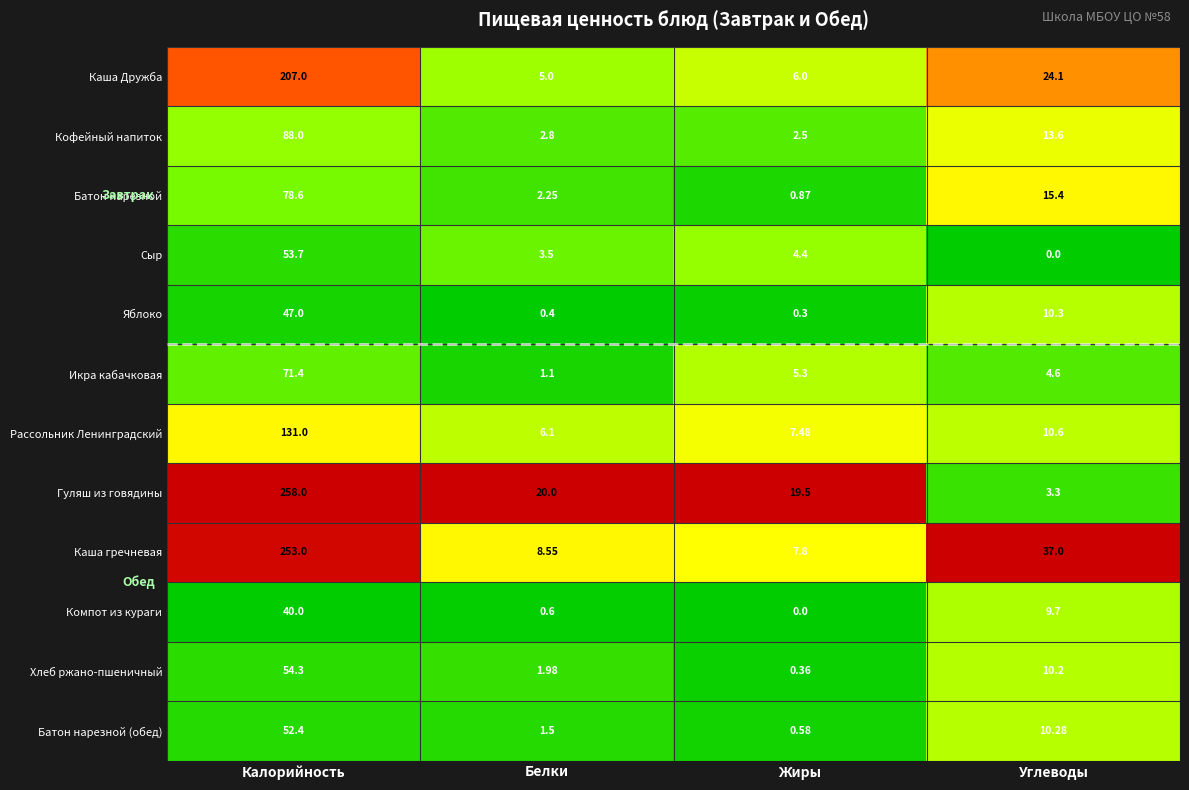

Count the number of data series in this chart.

12